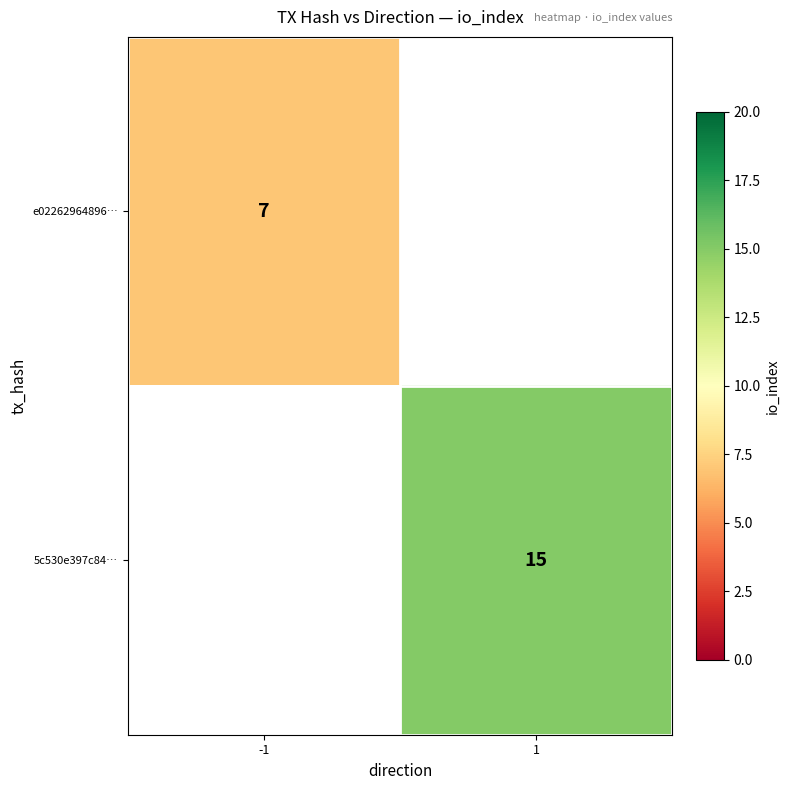

Is it true that e02262964896… equals 11 at -1?

False